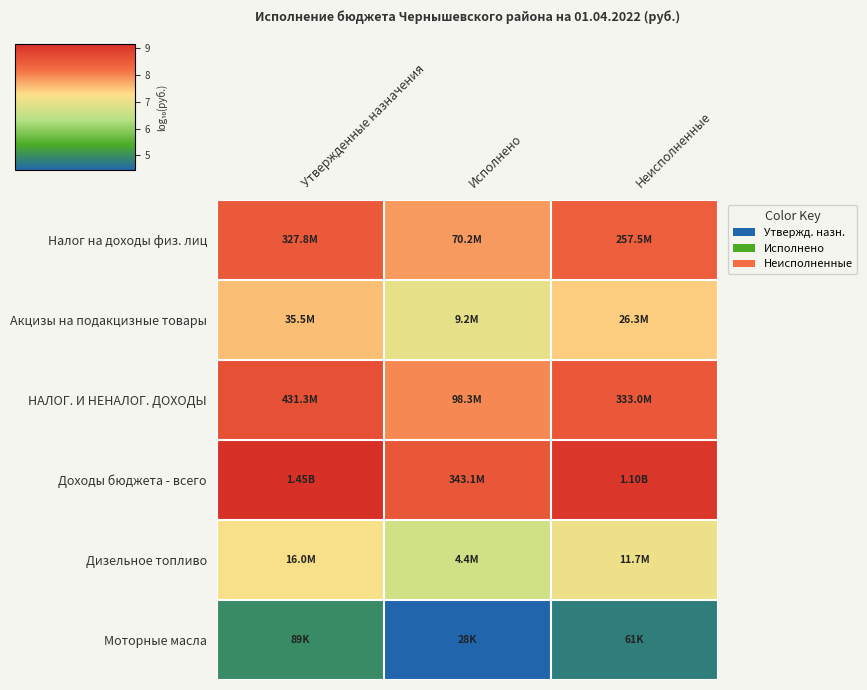

What is the maximum value shown in the chart?

9.2